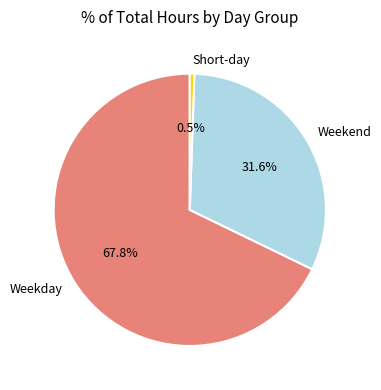

Which category accounts for the majority?

Weekday